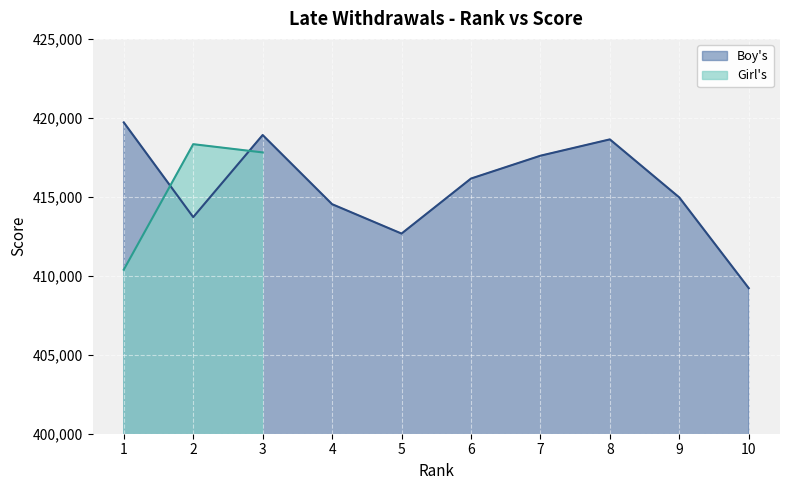

What is the greatest value displayed?

419713